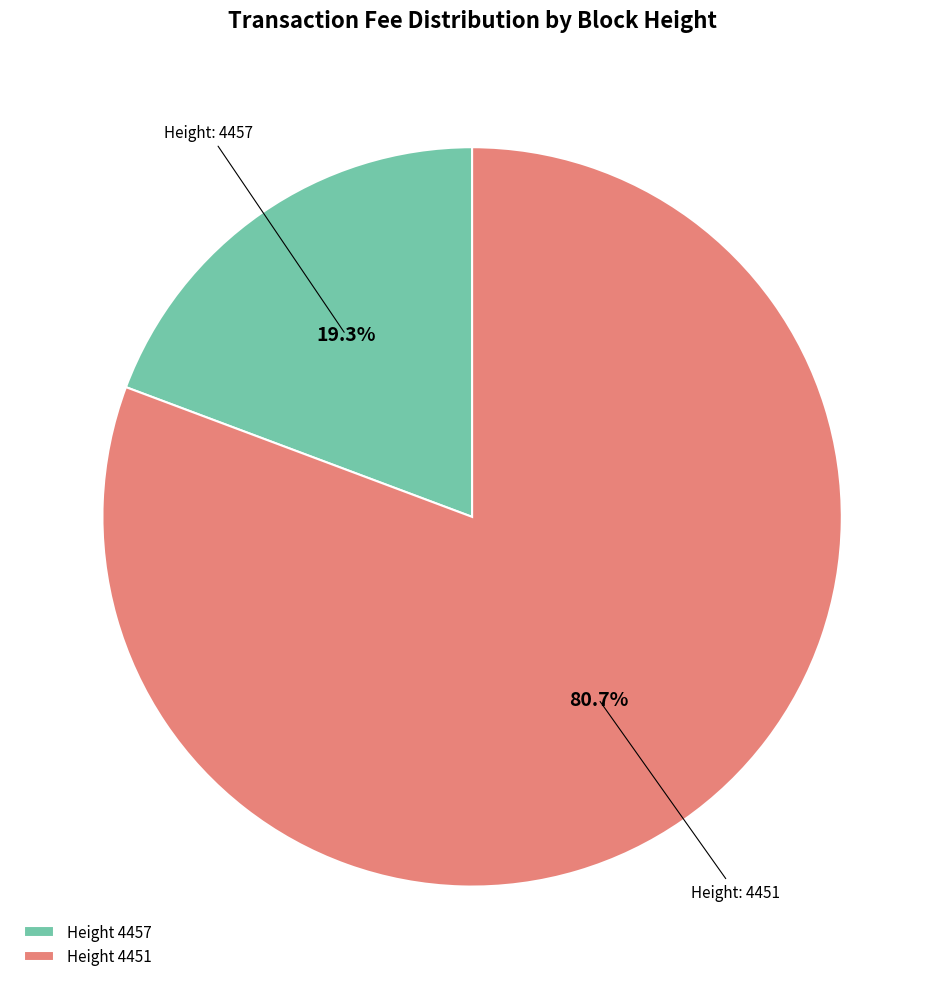

How many slices are in this pie chart?

2